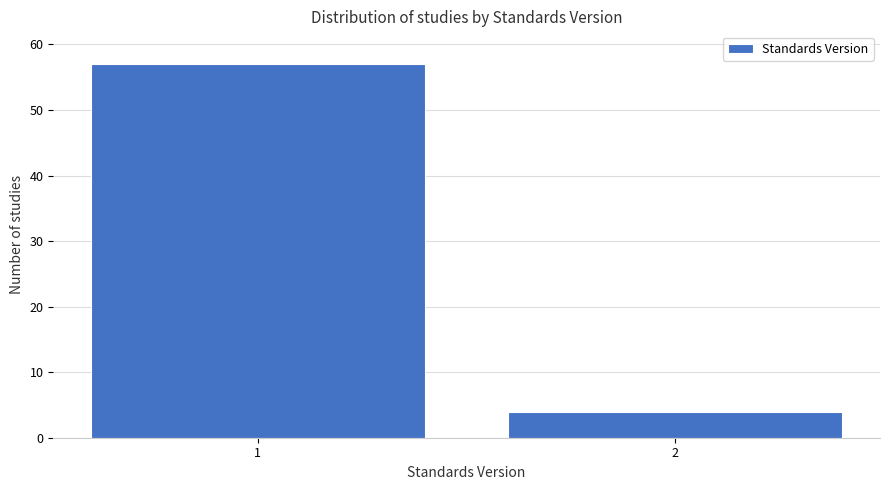

Reading left to right, what are all the values shown in this chart?

57	4